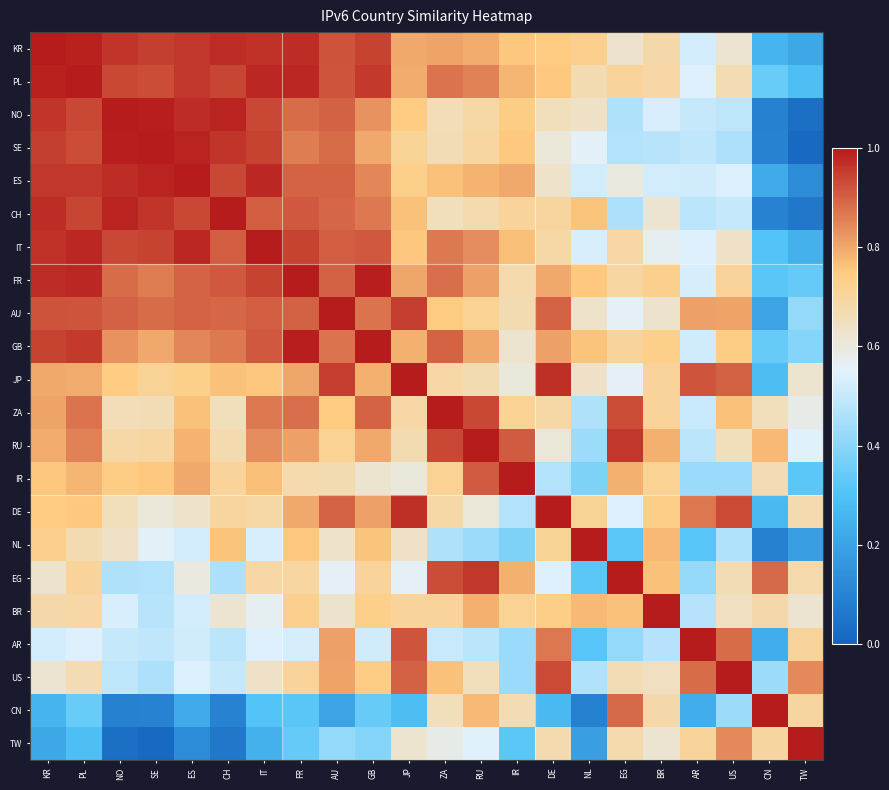

At how many categories does at least one series exceed 0?

22